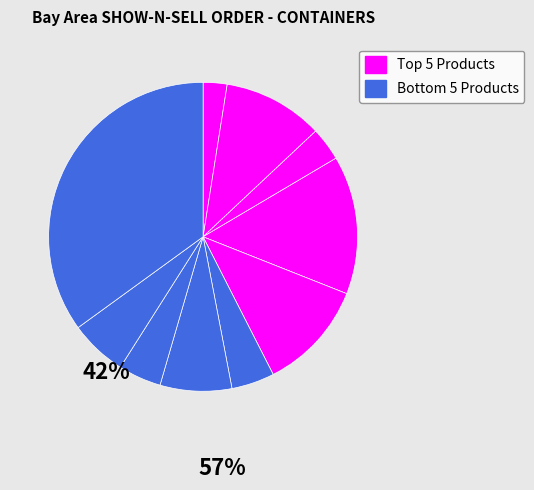

How many slices are in this pie chart?

10